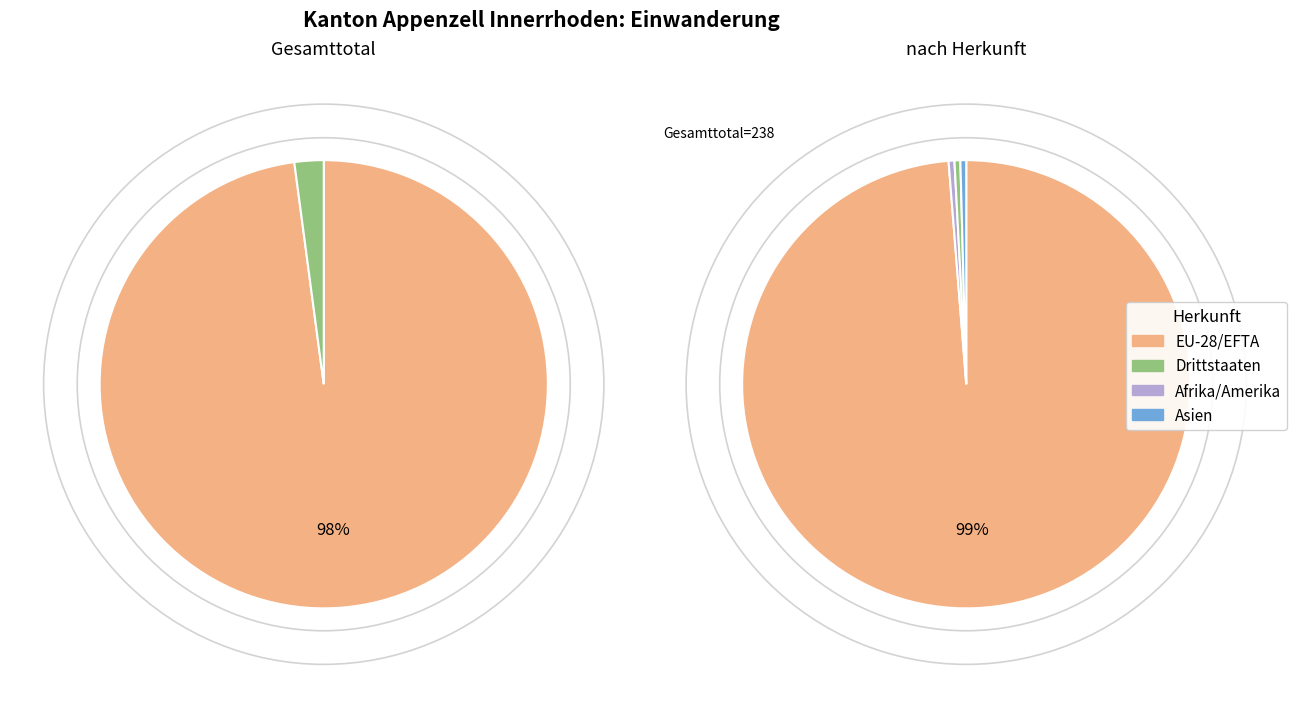

True or false: Ozeanien accounts for 13% of the total.

False